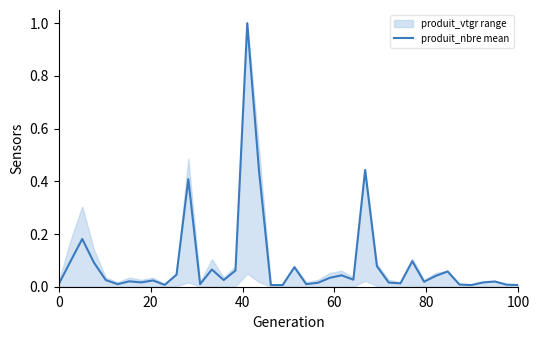

The chart shows a value of 0.0 at 80. True or false?

True